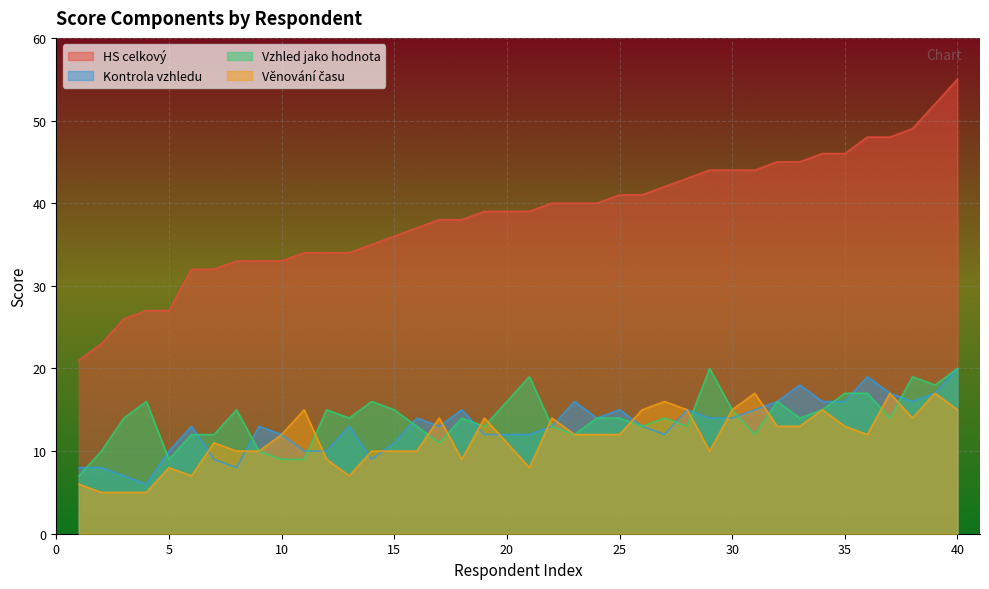

How many series are shown in this chart?

4